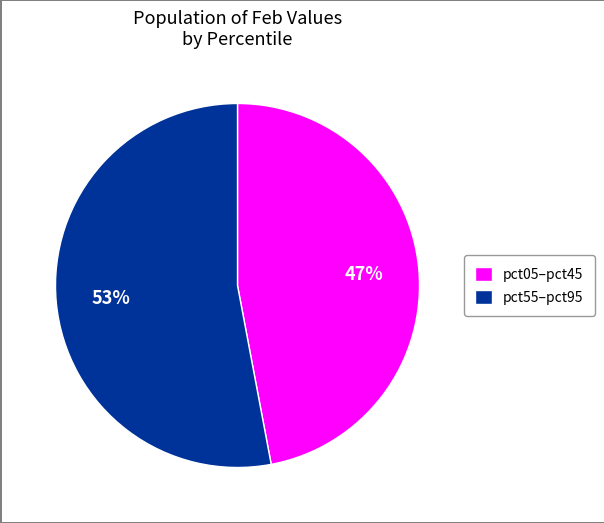

True or false: pct55–pct95 accounts for 53% of the total.

True